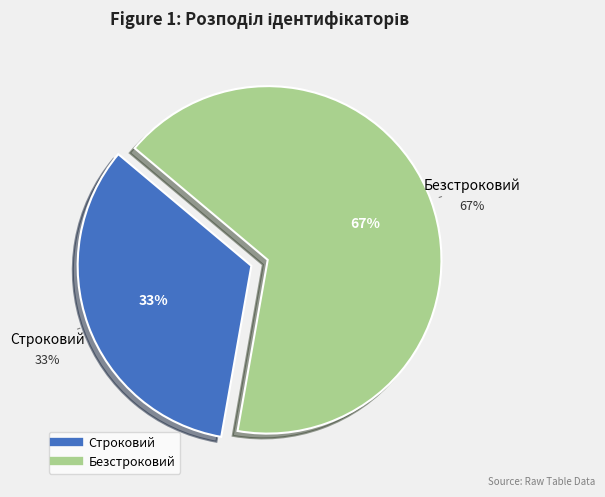

How many slices are in this pie chart?

2